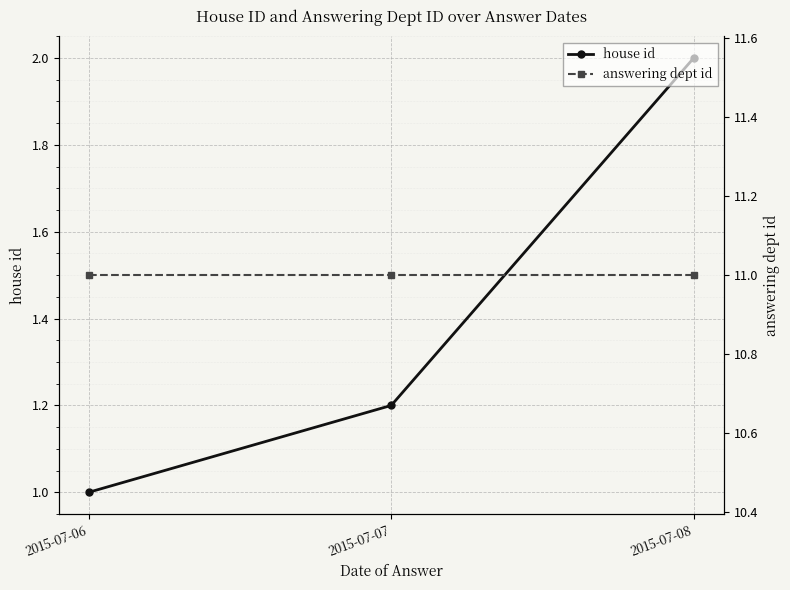

The house id series shows 1.2 at 2015-07-07. True or false?

True